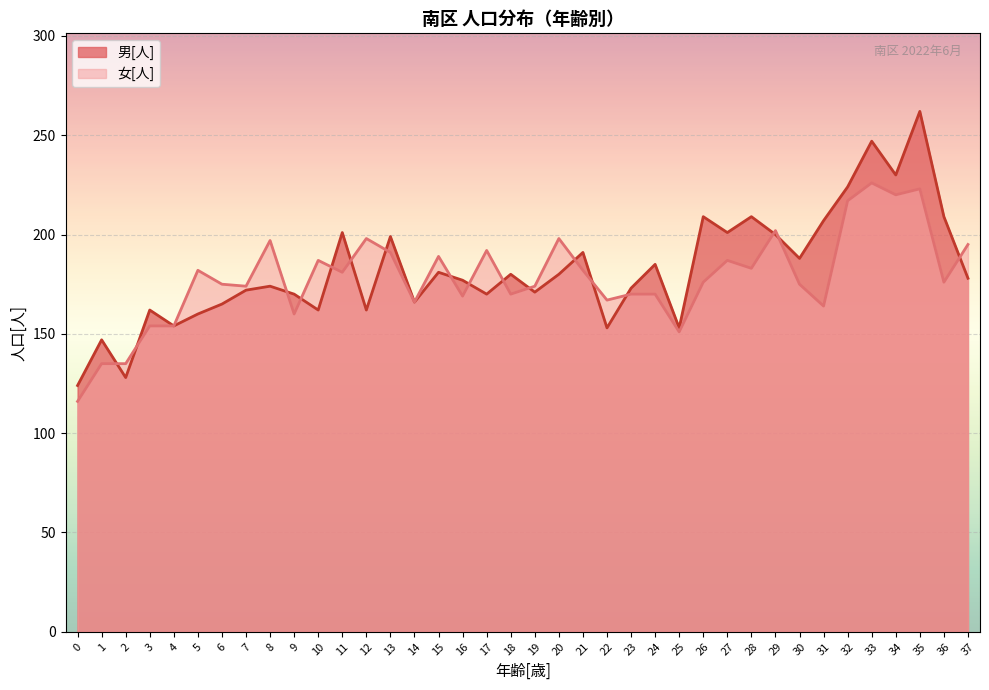

What are all the series names shown in the legend?

男[人], 女[人]